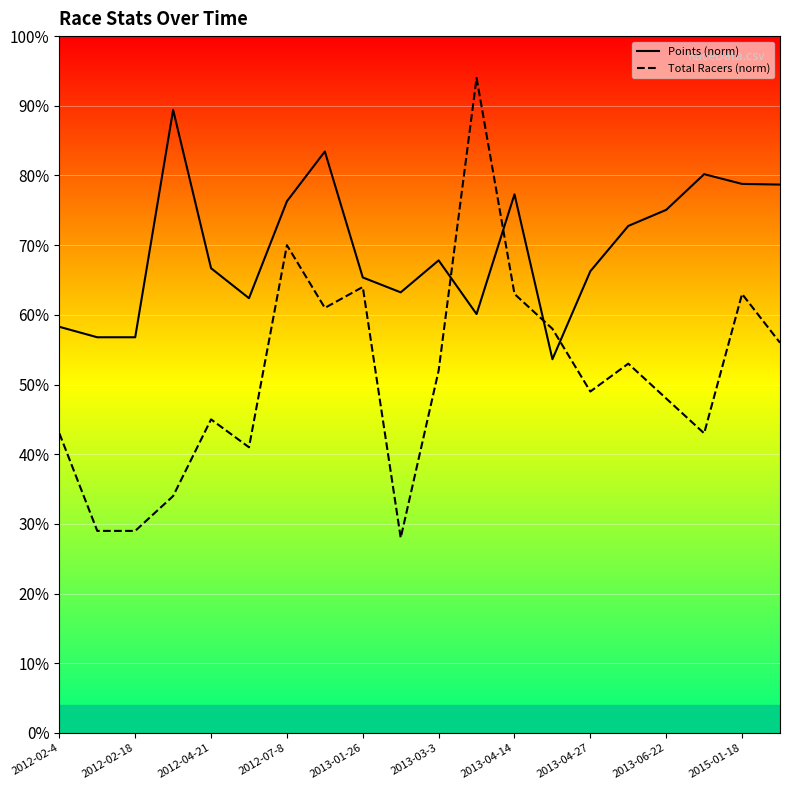

How many times do Total Racers (norm) and Points (norm) cross each other?

4